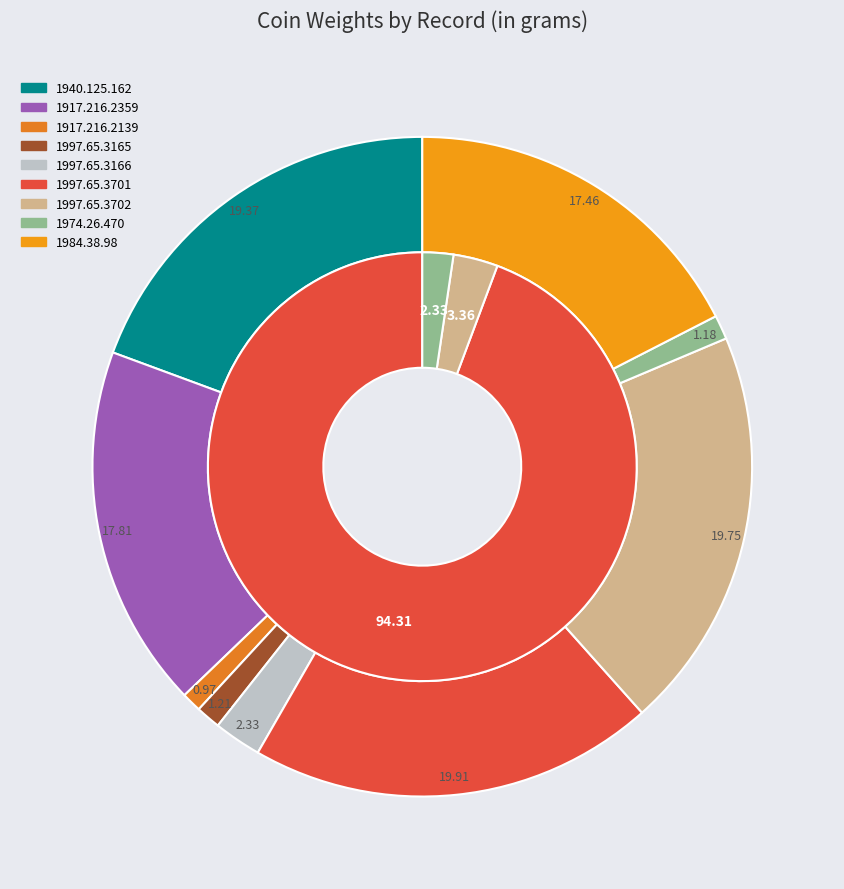

To the nearest percent, what portion does 1917.216.2359 represent?

18%